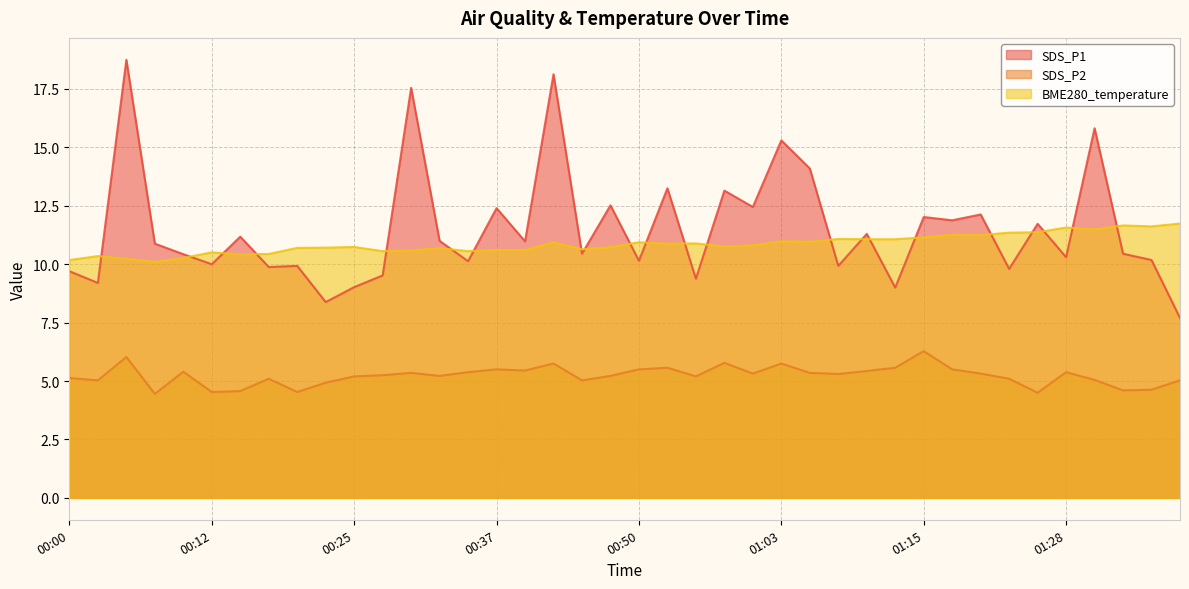

Is it true that SDS_P2 equals 5.2 at 00:25?

True